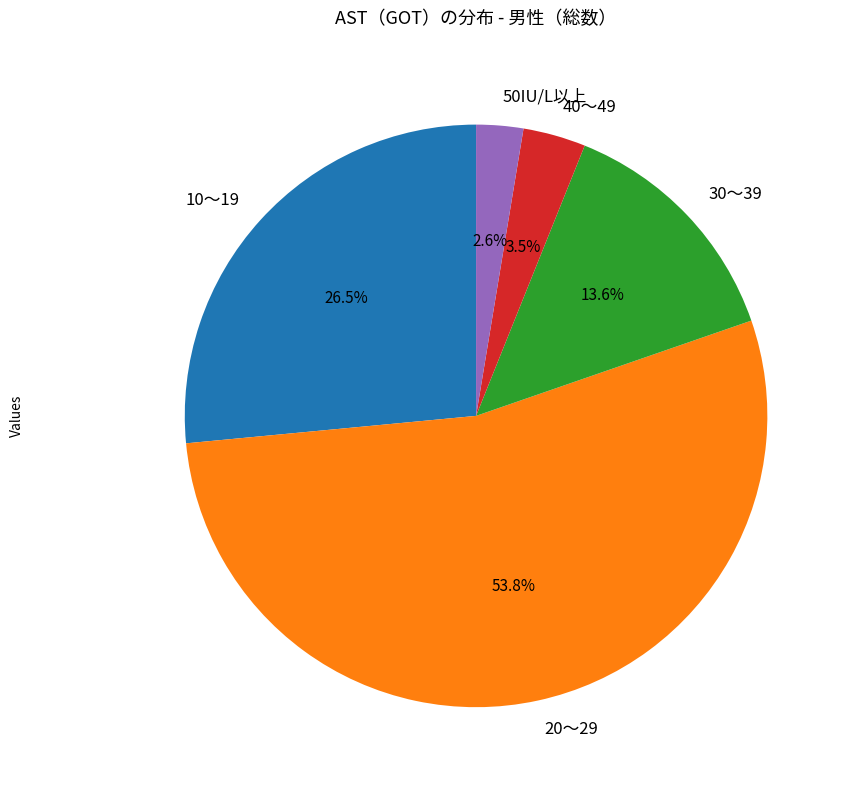

Does 20～29 represent more than half of the total?

Yes